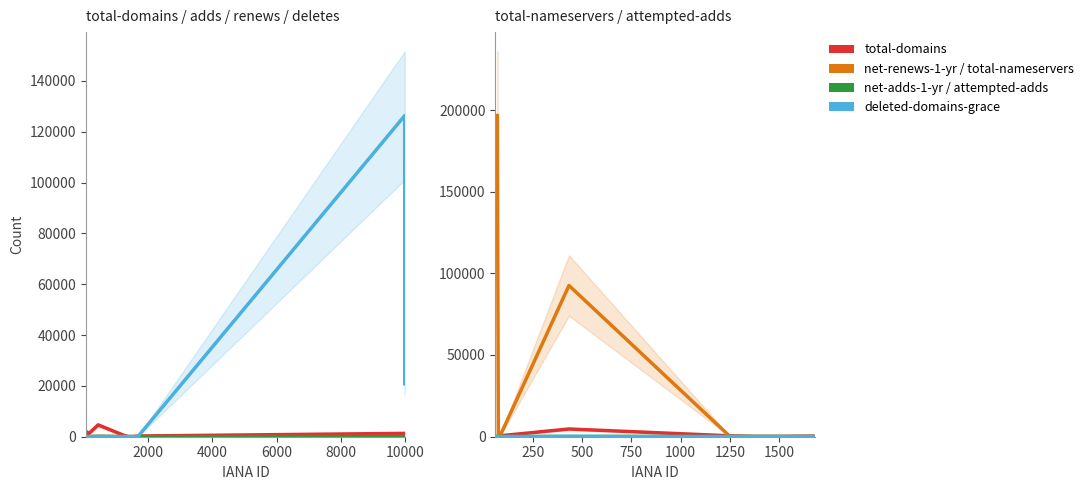

Is the value of total-domains at Registry Testing 1 greater than the value of net-adds-1-yr at Nameshield SAS?

Yes